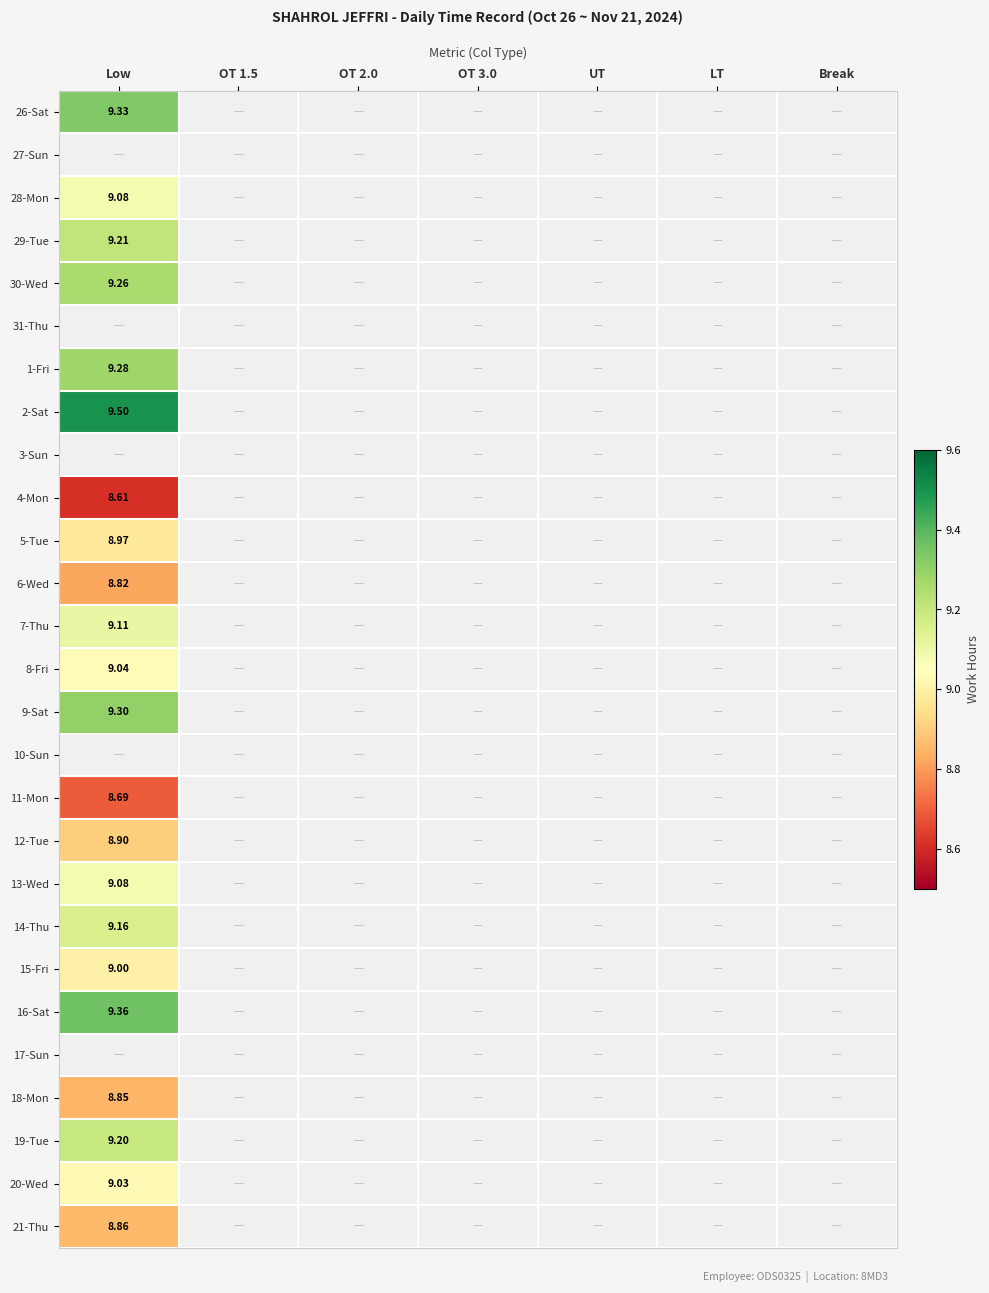

At which label is 7-Thu closest to 9?

Low